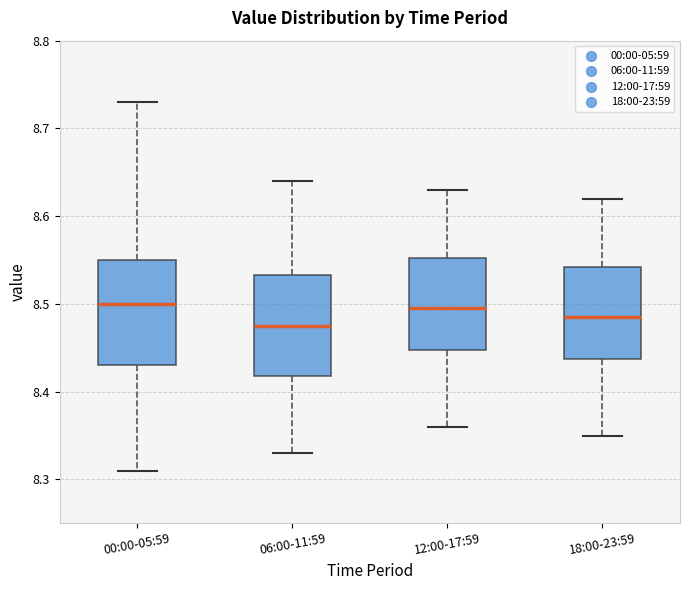

Reading left to right, read every box against the y-axis: the position of its median line, the range the box covers, and the ends of its whiskers. The values are not printed on the chart, so give them approximately, as read against the axis.

00:00-05:59: median 8.50, box 8.43 to 8.55, whiskers 8.31 to 8.73
06:00-11:59: median 8.48, box 8.42 to 8.53, whiskers 8.33 to 8.64
12:00-17:59: median 8.50, box 8.45 to 8.55, whiskers 8.36 to 8.63
18:00-23:59: median 8.49, box 8.44 to 8.54, whiskers 8.35 to 8.62